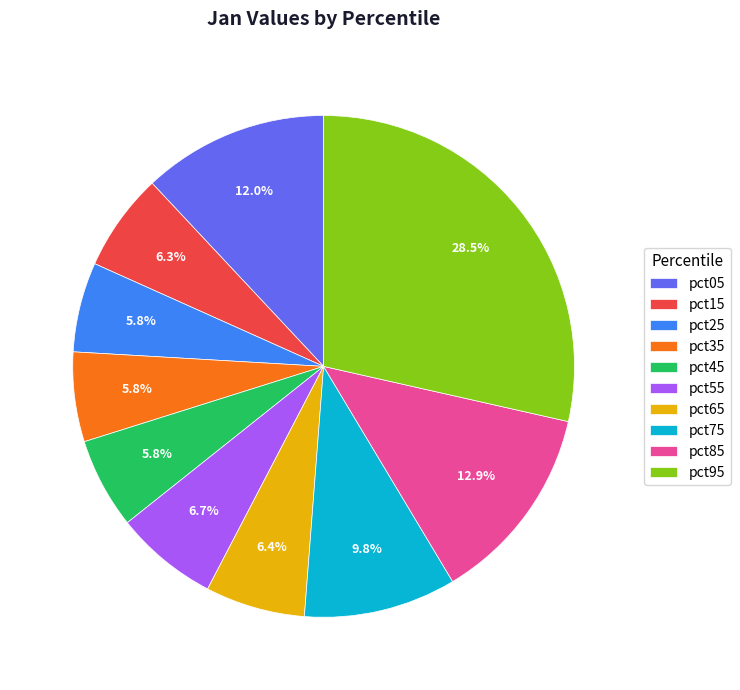

What percentage do pct25 and pct95 together represent?

34.3%